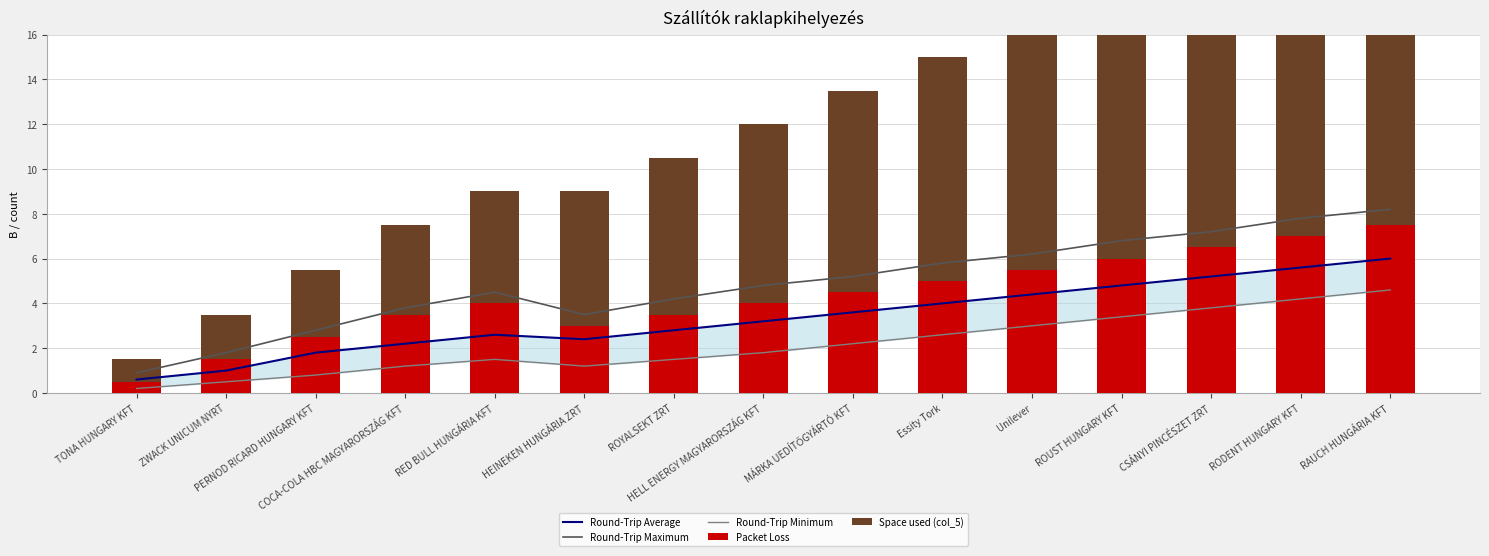

Which series has the largest total across all categories?

Space used (col_5)